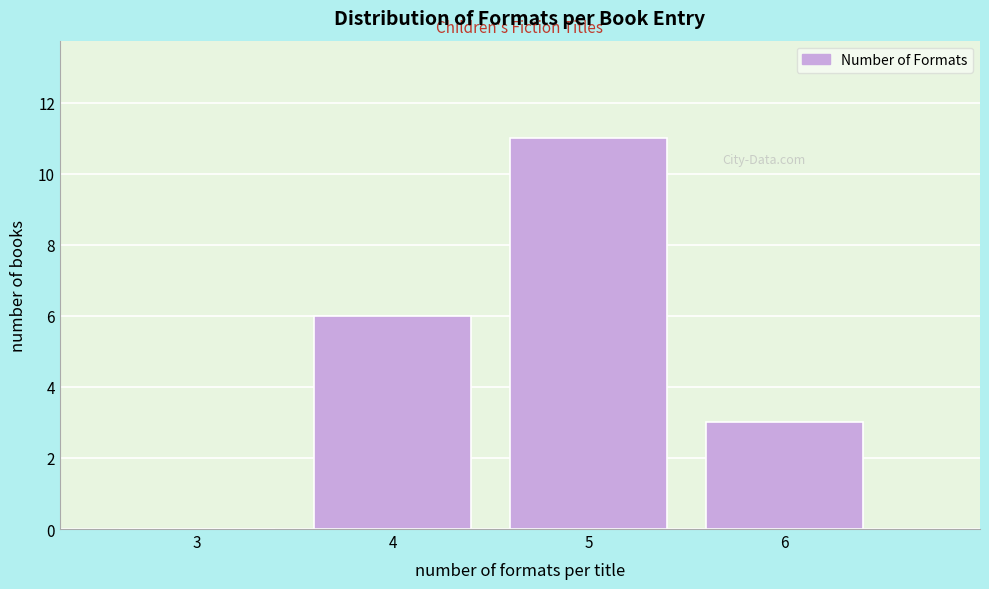

Reading right to left, what are all the values shown in this chart?

6=3	5=11	4=6	3=0